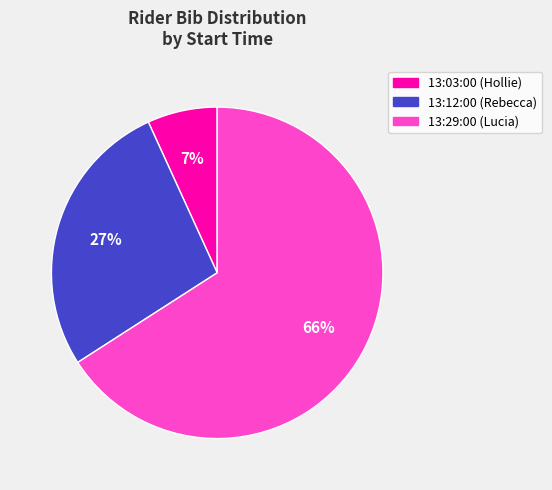

Approximately how many times larger is the value at 13:29:00 (Lucia) compared to 13:12:00 (Rebecca)?

2.4